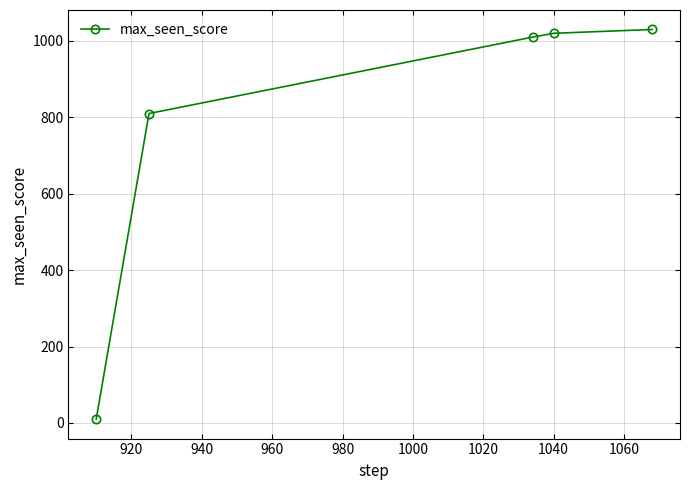

True or false: there are more than 2 points higher than both neighbors.

False